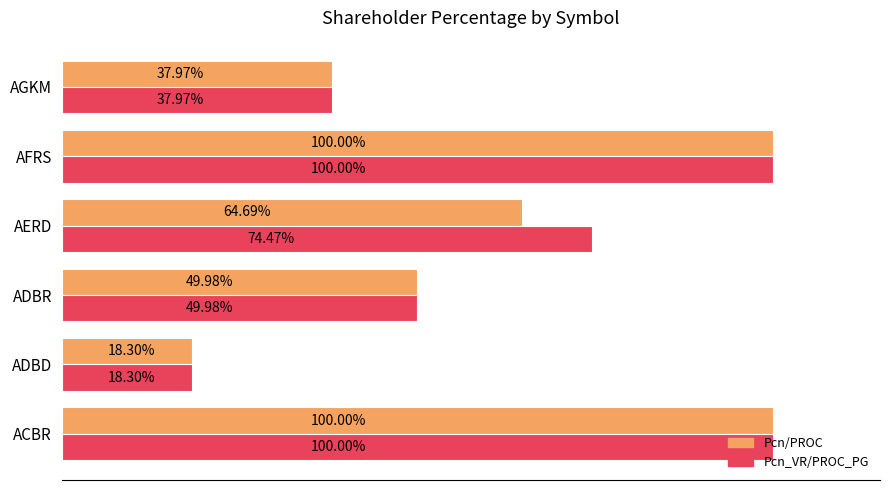

List the series in order of their overall mean, lowest first.

Pcn/PROC, Pcn_VR/PROC_PG